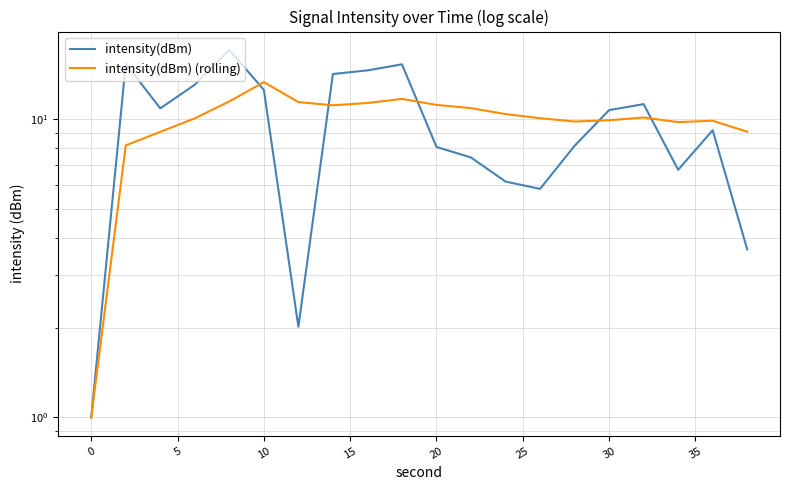

The value of intensity(dBm) at 18 is 15.6. True or false?

False